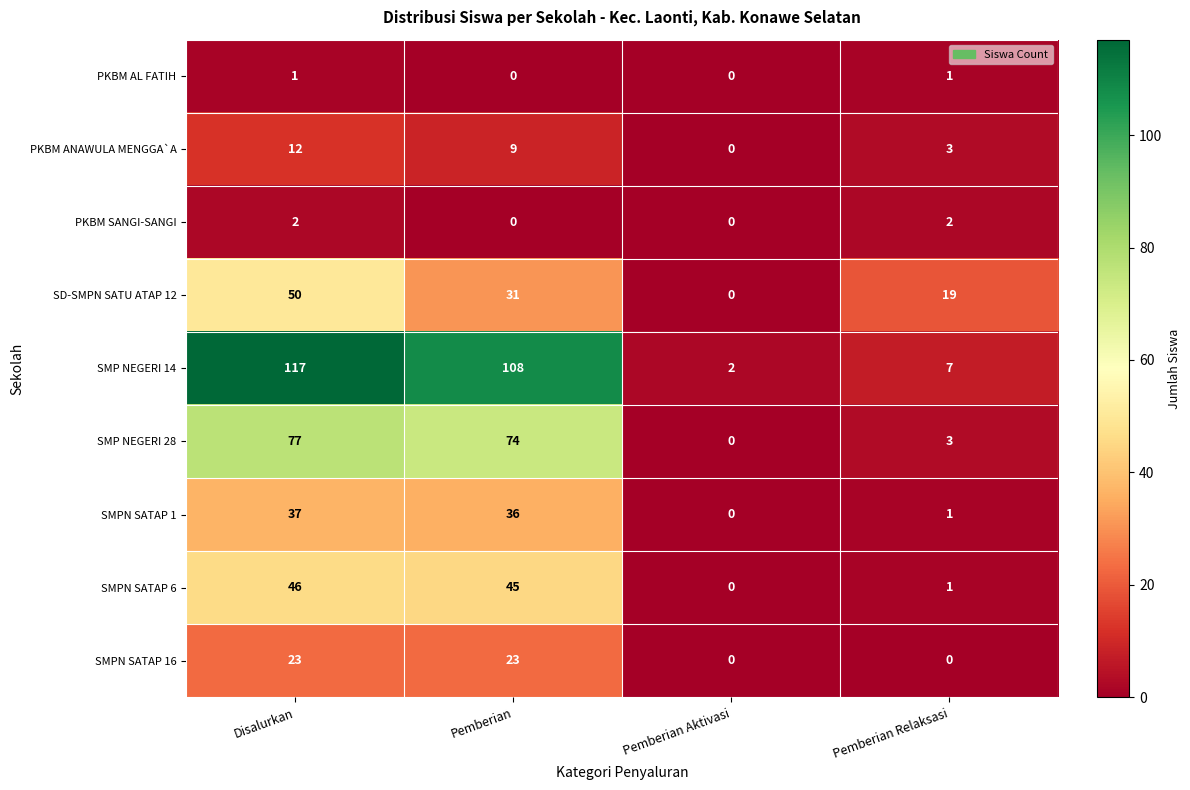

The value of PKBM AL FATIH at Pemberian Relaksasi is 1. True or false?

True